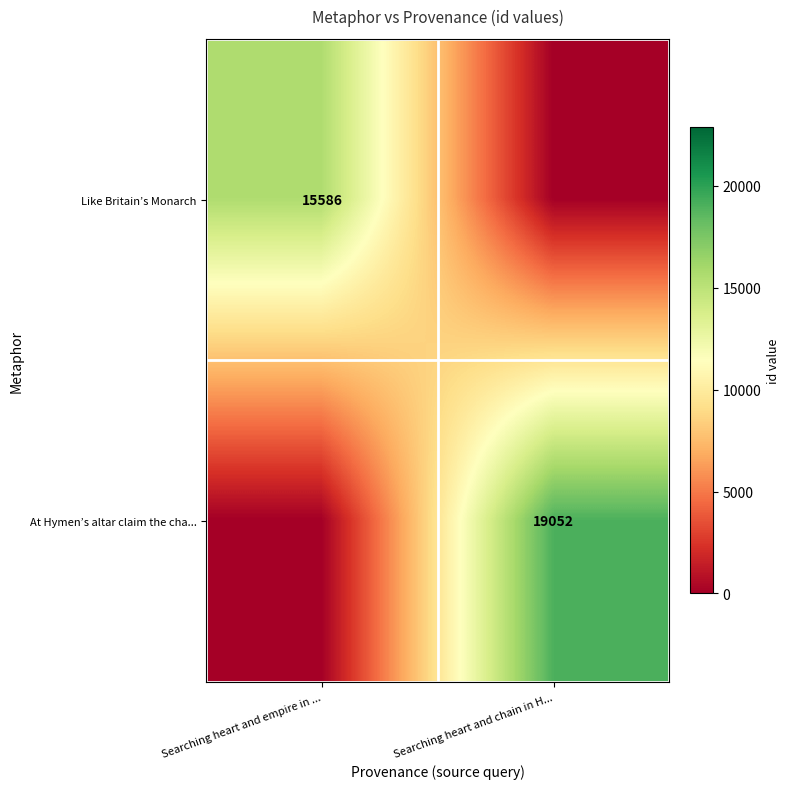

At which category is the sum across all series the highest?

Searching heart and chain in H...